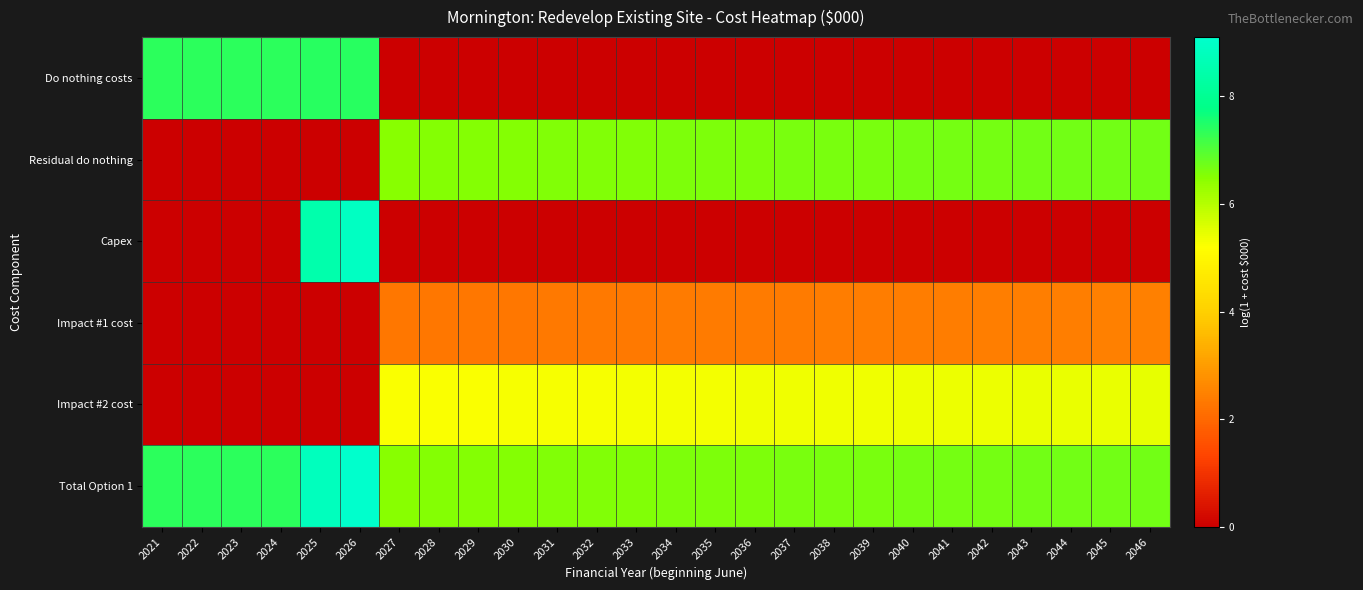

What is the difference between the highest and lowest values at 2023?

7.4